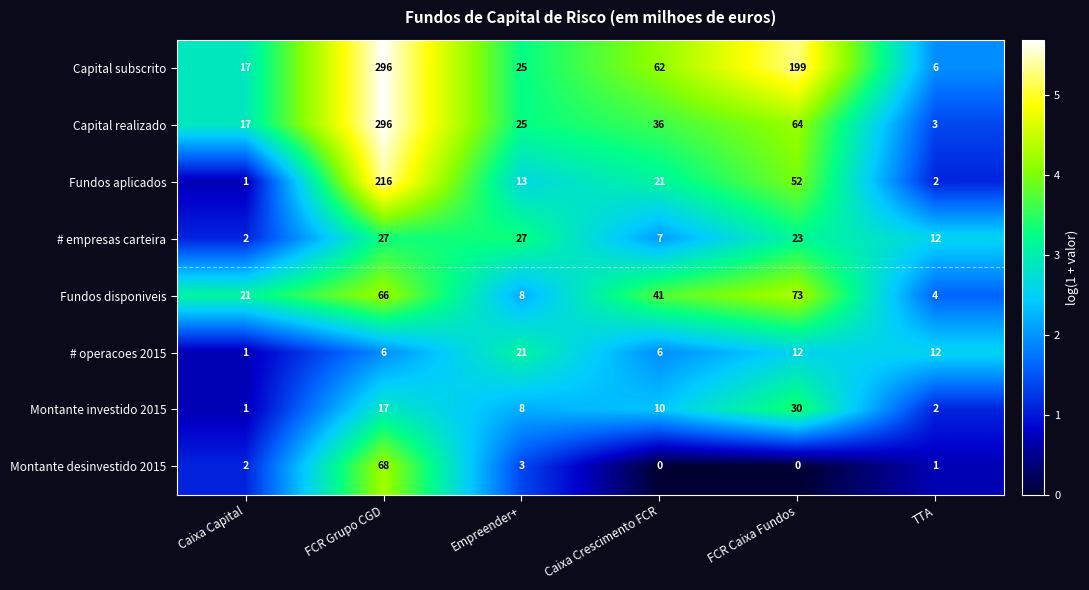

What is the difference between the highest and lowest values at Caixa Capital?

20